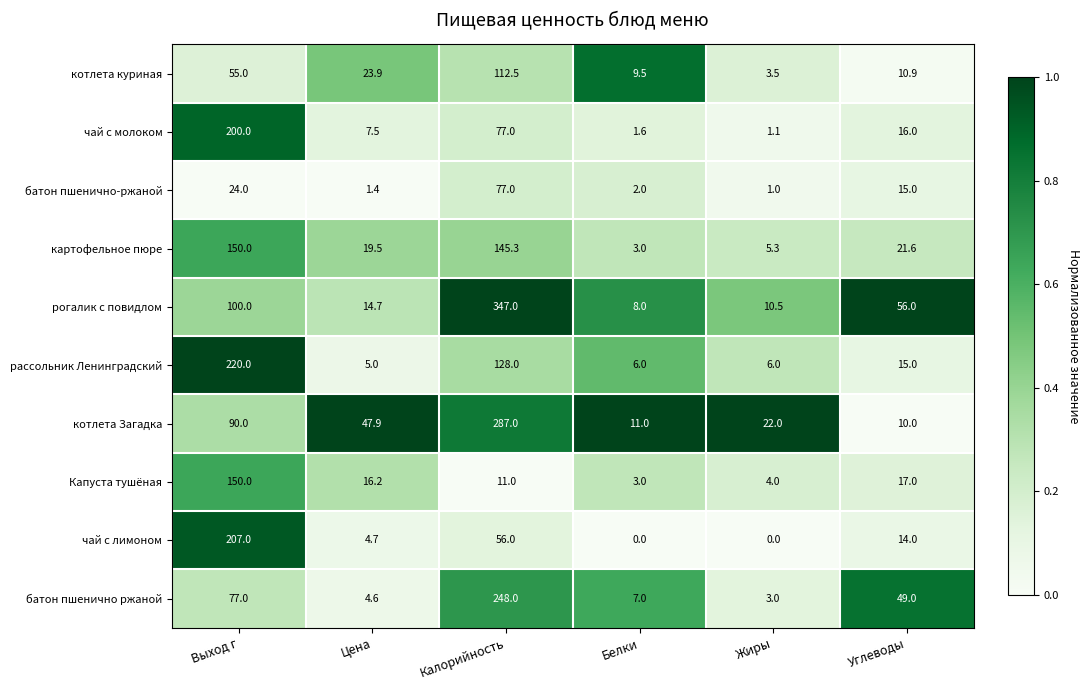

Count the number of categories in the chart.

6